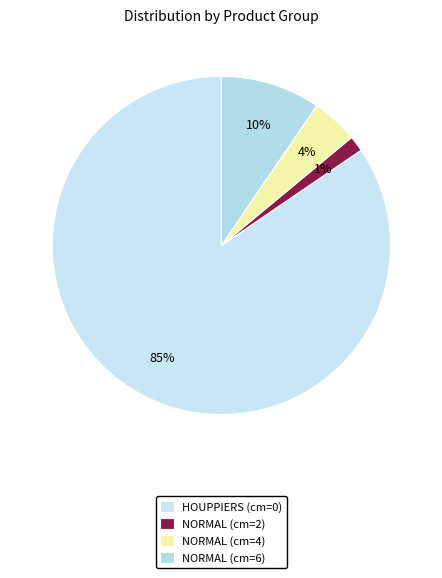

Is it true that NORMAL (cm=6) is 44% of the pie?

False